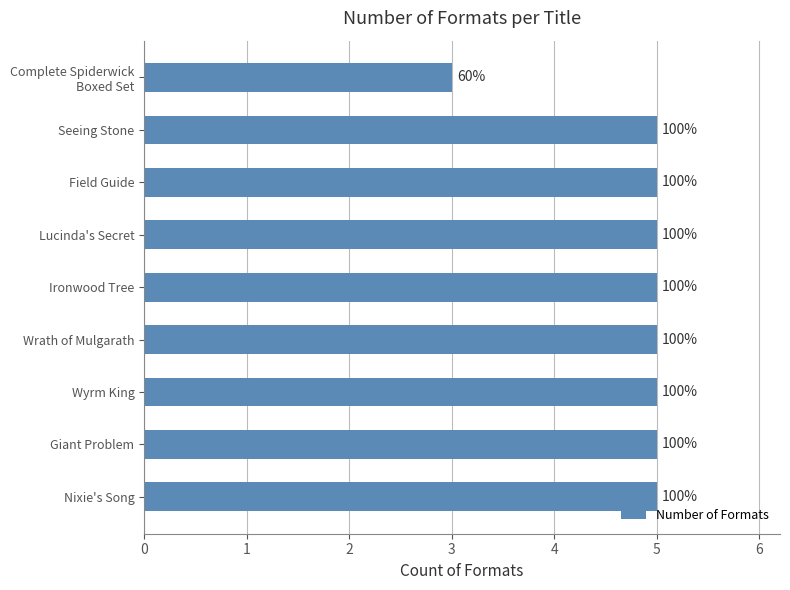

How many bars are there in total?

9